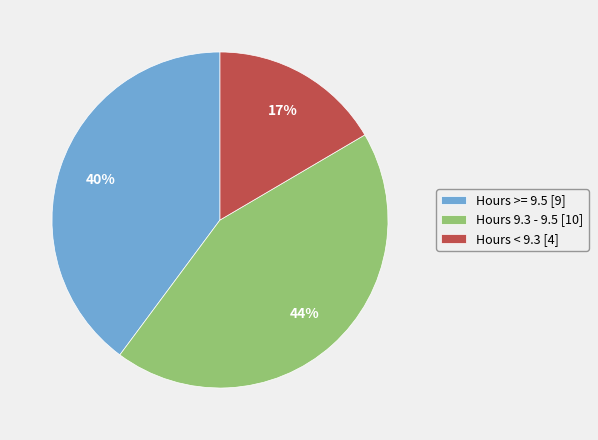

Is the sum of Hours 9.3 - 9.5 [10] and Hours < 9.3 [4] greater than half?

Yes